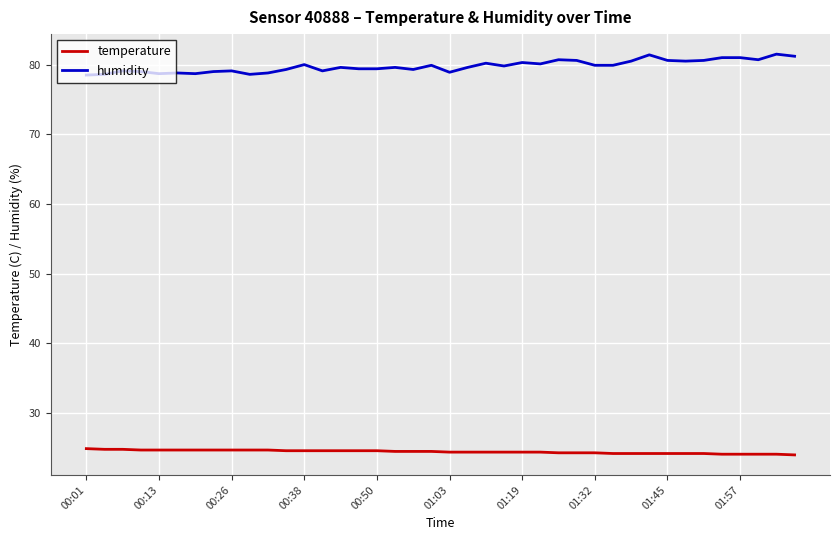

List the series in order of their overall mean, lowest first.

temperature, humidity